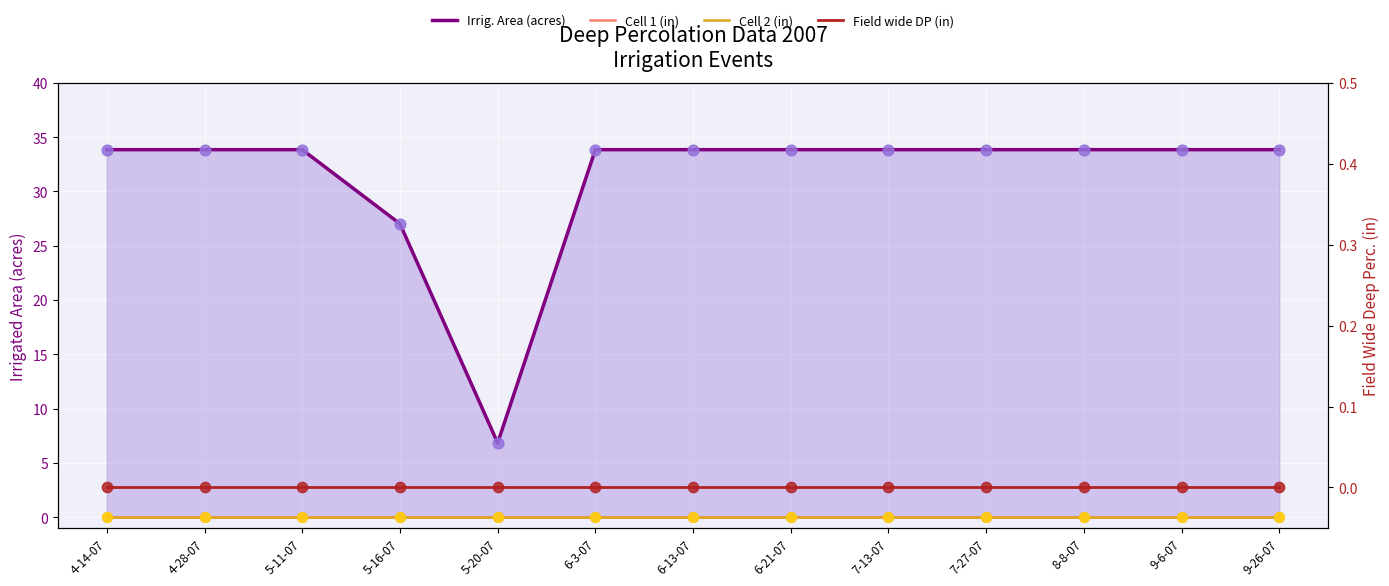

Which series has the largest total across all categories?

Irrig. Area (acres)